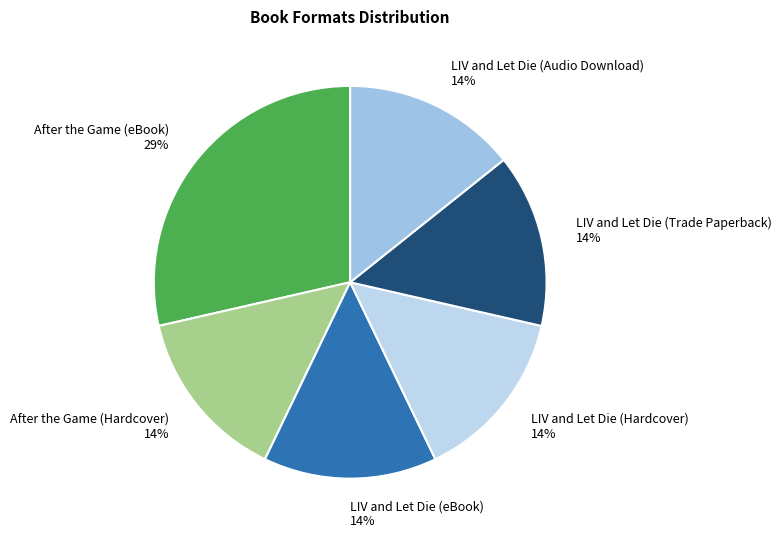

How many segments does this pie chart have?

6